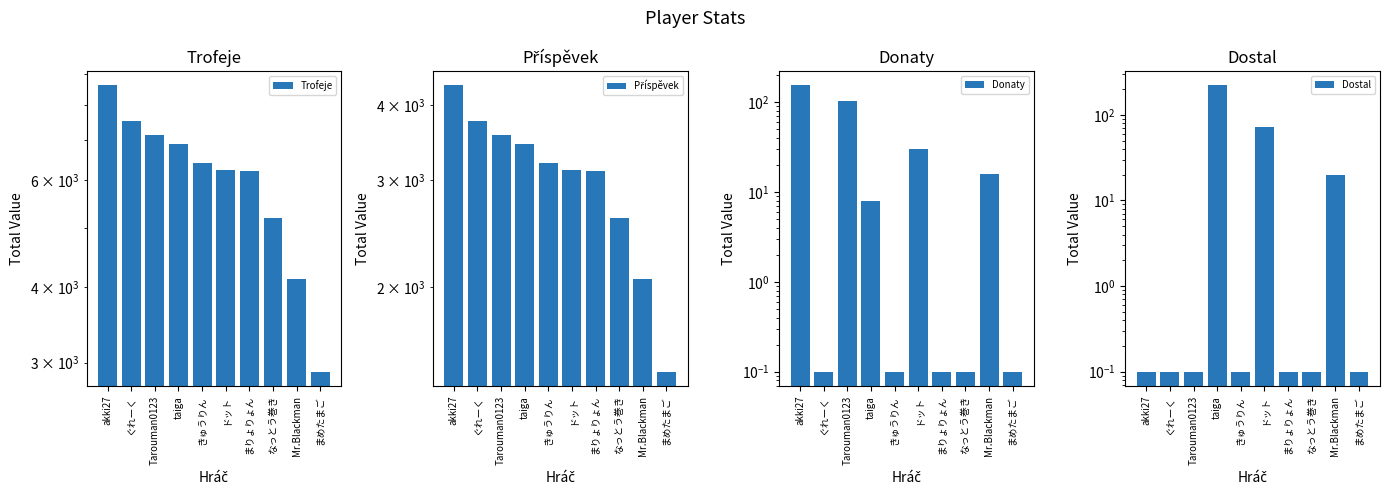

What is the difference between the maximum and second lowest values in the Donaty series?

153.9